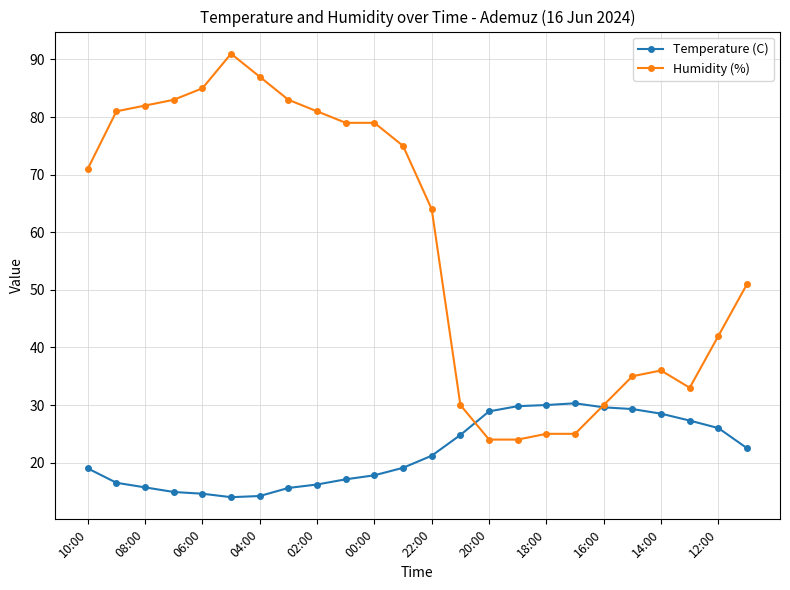

What is the value of the Humidity (%) point at the 3rd from the left?

82.0